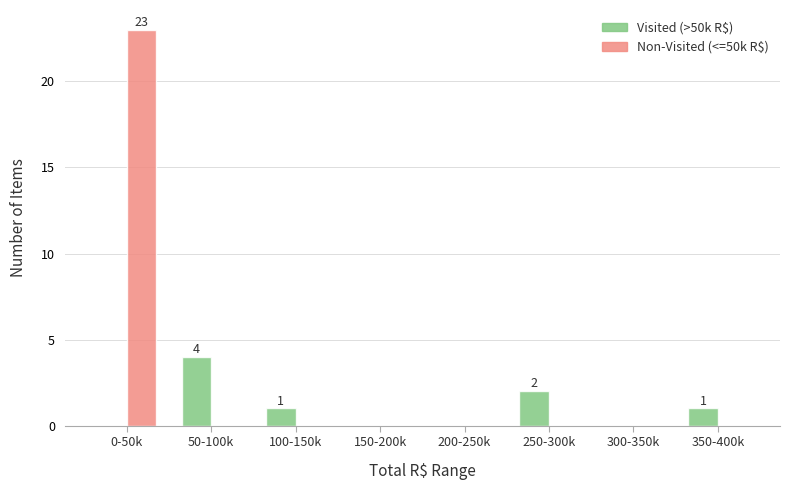

Reading left to right, transcribe all the data shown in this chart.

Visited (>50k R$): 0	4	1	0	0	2	0	1
Non-Visited (<=50k R$): 23	0	0	0	0	0	0	0